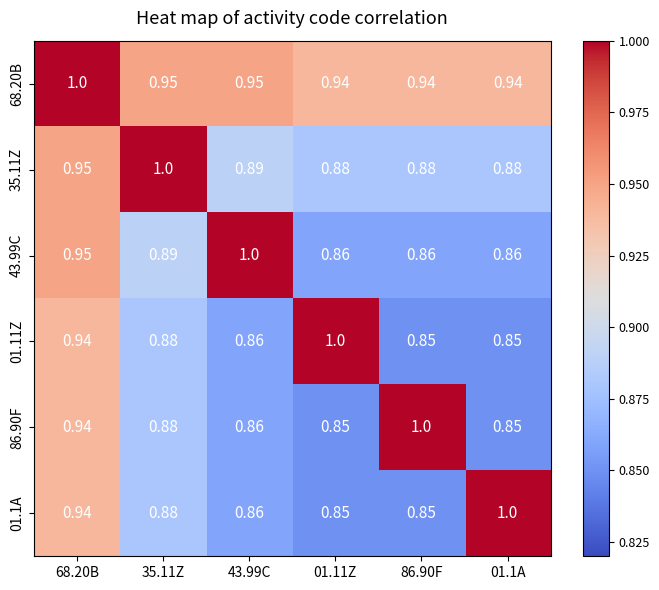

Is the value of 68.20B at 35.11Z greater than the value of 86.90F at 01.11Z?

Yes